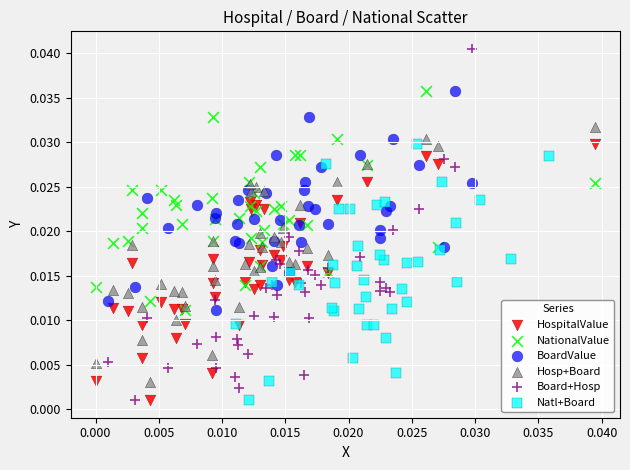

Which series has the largest Y range (max minus min)?

Board+Hosp